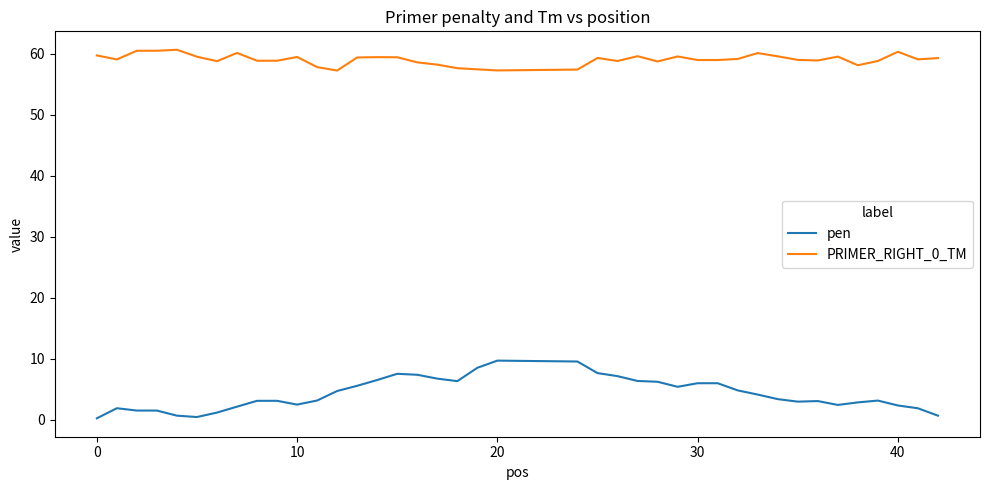

Which series has the largest total across all categories?

PRIMER_RIGHT_0_TM